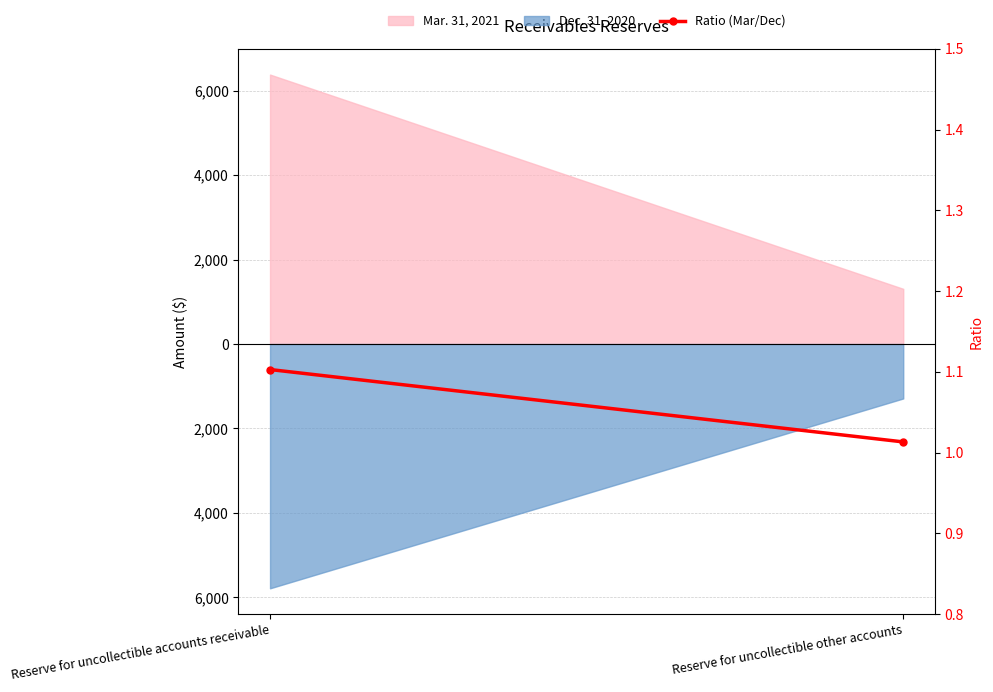

What is the change in value from Reserve for uncollectible accounts receivable to Reserve for uncollectible other accounts?

-0.1